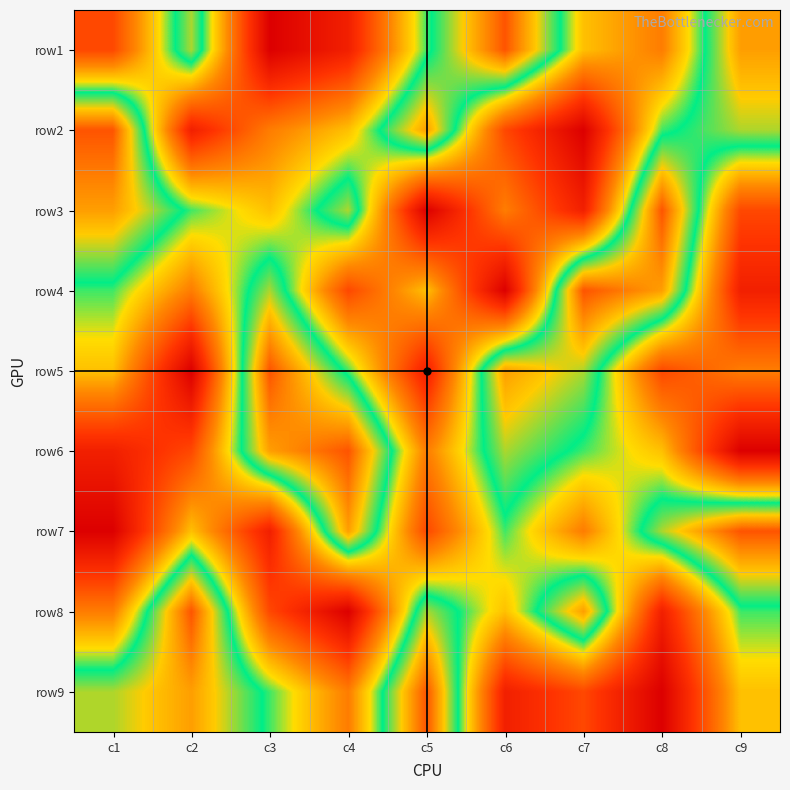

Which has a higher value, c4 or c7?

c7